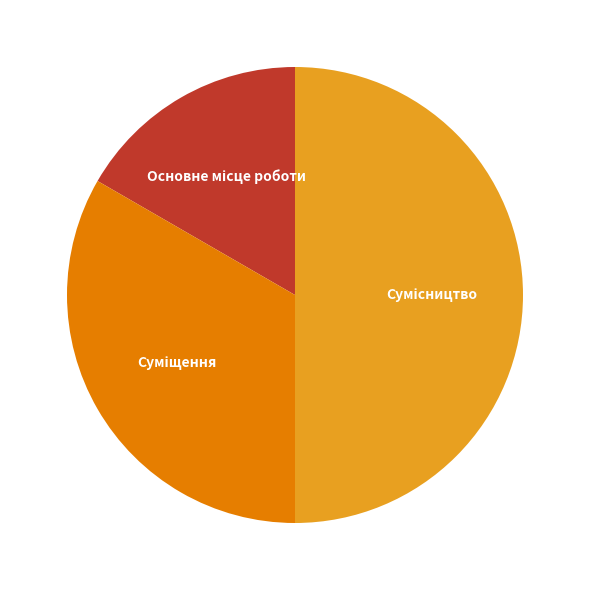

How many slices are in this pie chart?

3